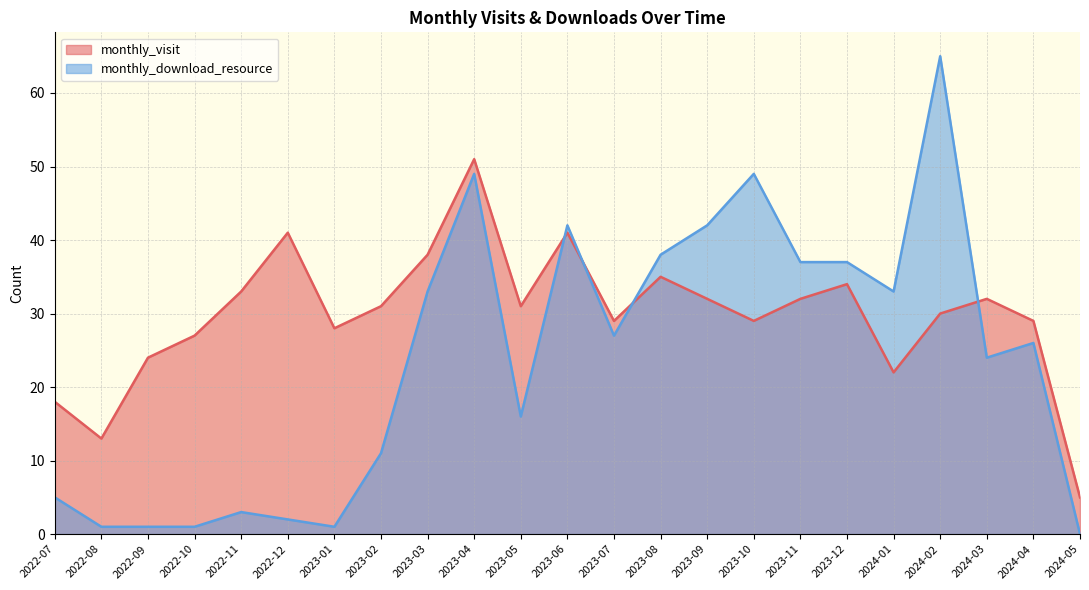

Does the chart have visible grid lines?

Yes